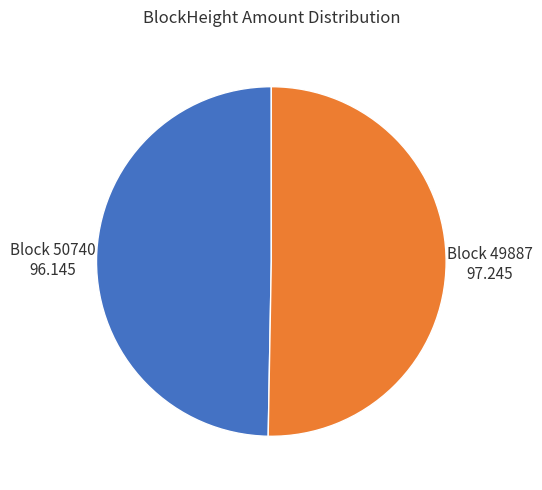

Is there any slice that represents more than half of the pie?

Yes